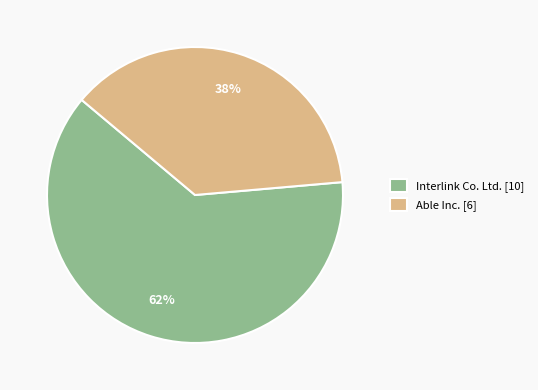

To the nearest percent, what is the average slice percentage?

50%